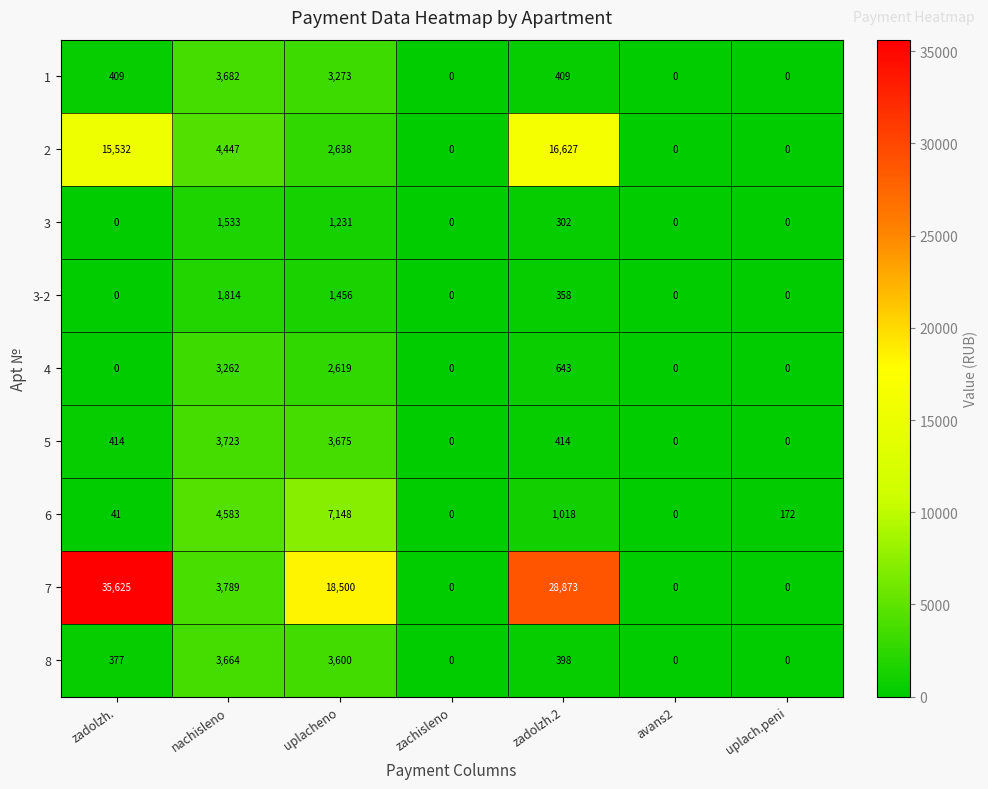

Rank the series by their maximum value, from highest to lowest.

7, 2, 6, 5, 1, 8, 4, 3-2, 3